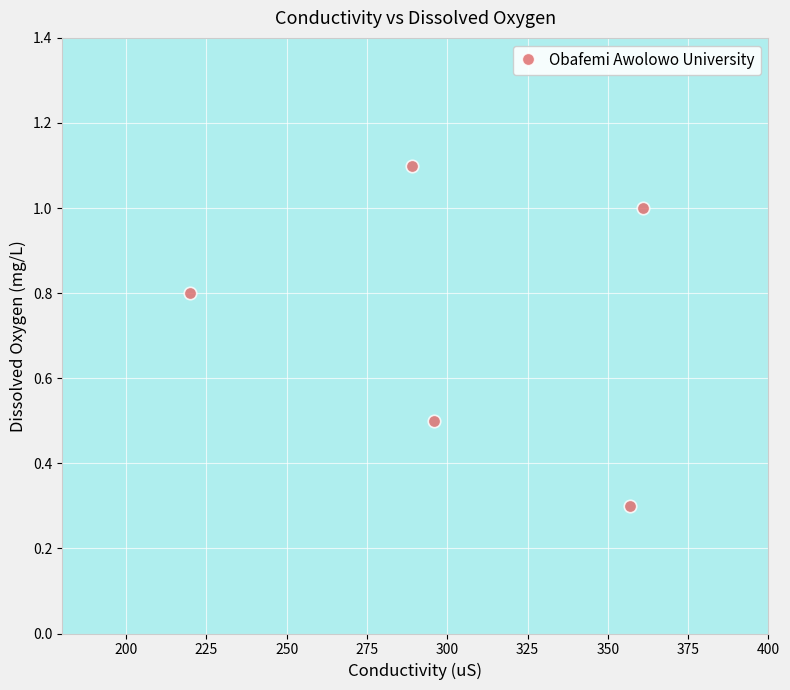

What is the range of X values (max minus min)?

141.0